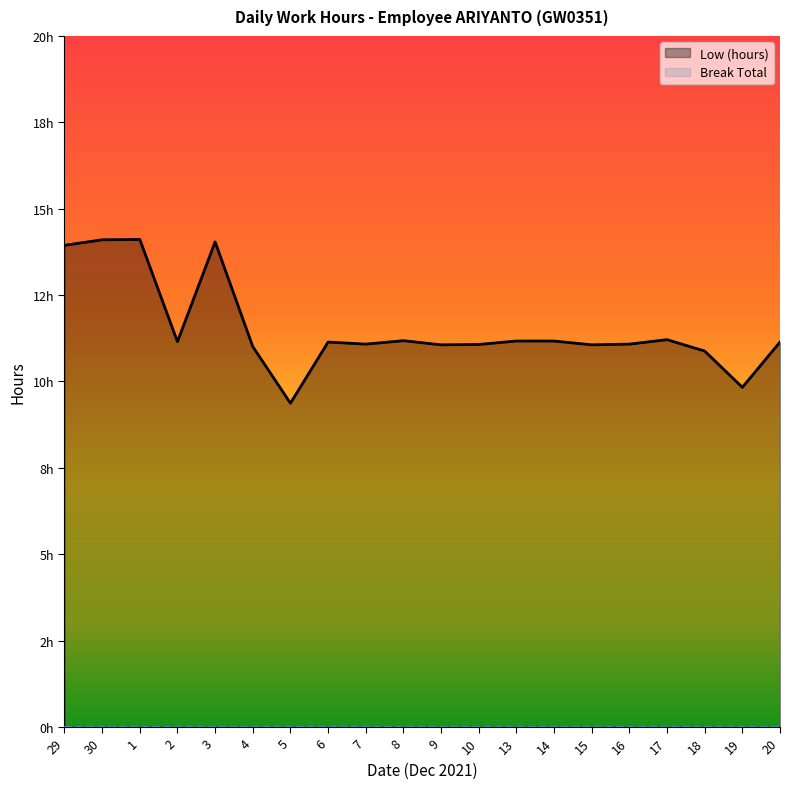

Reading right to left, list all the values displayed in this chart.

11.1	9.8	10.9	11.2	11.1	11.1	11.2	11.2	11.1	11.1	11.2	11.1	11.1	9.4	11.0	14.0	11.2	14.1	14.1	13.9